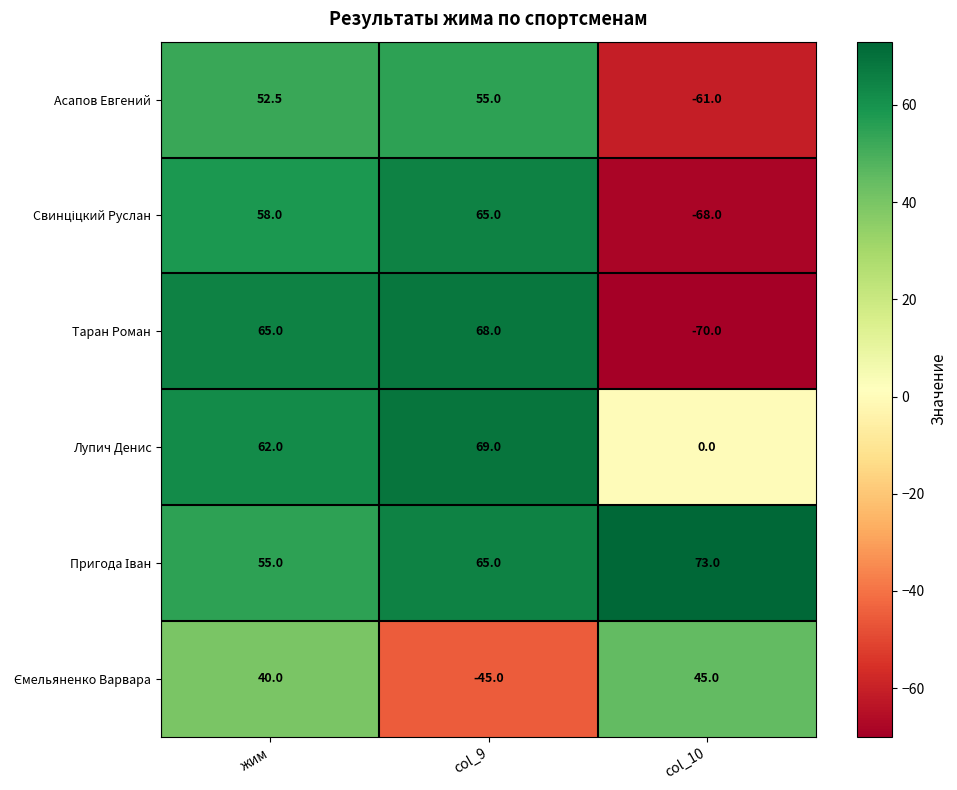

What is the greatest value displayed?

73.0